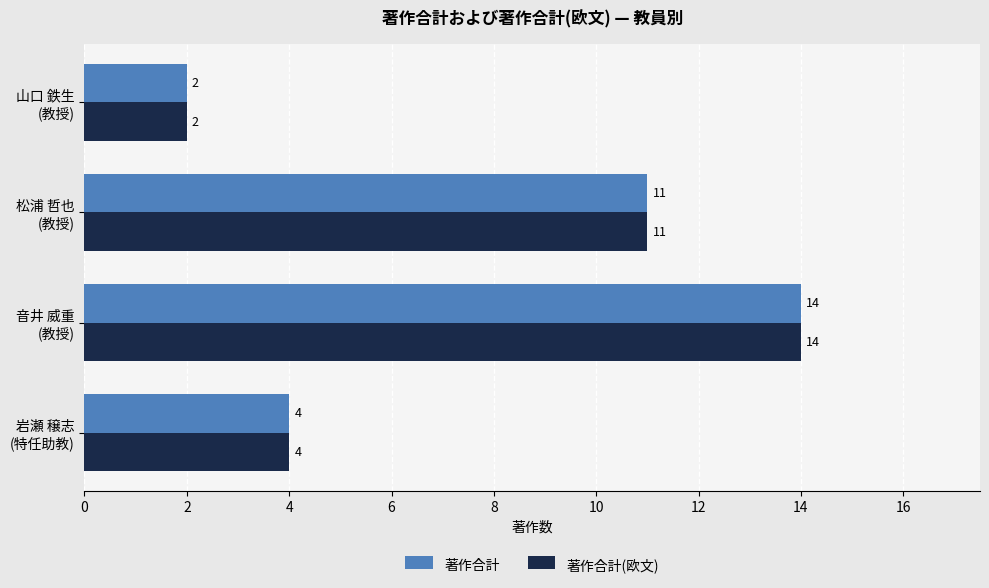

What is the maximum value shown in the chart?

14